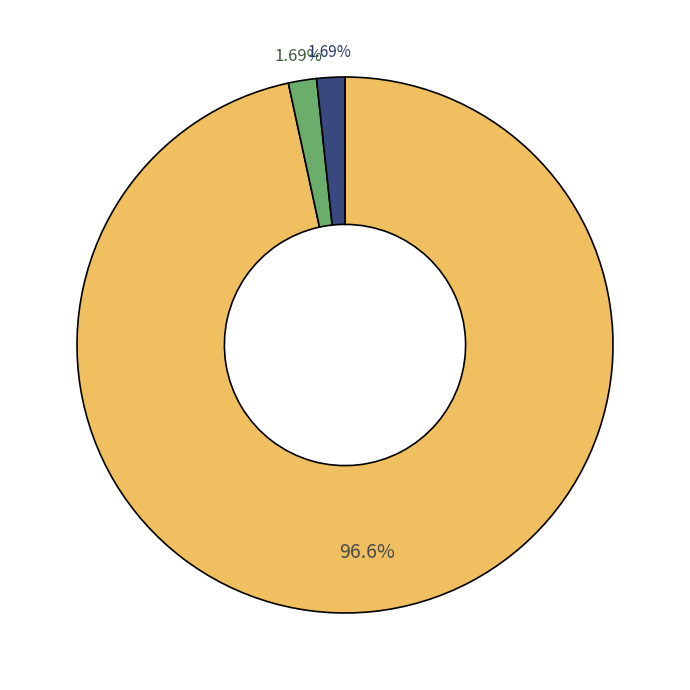

Does any single category account for the majority?

Yes